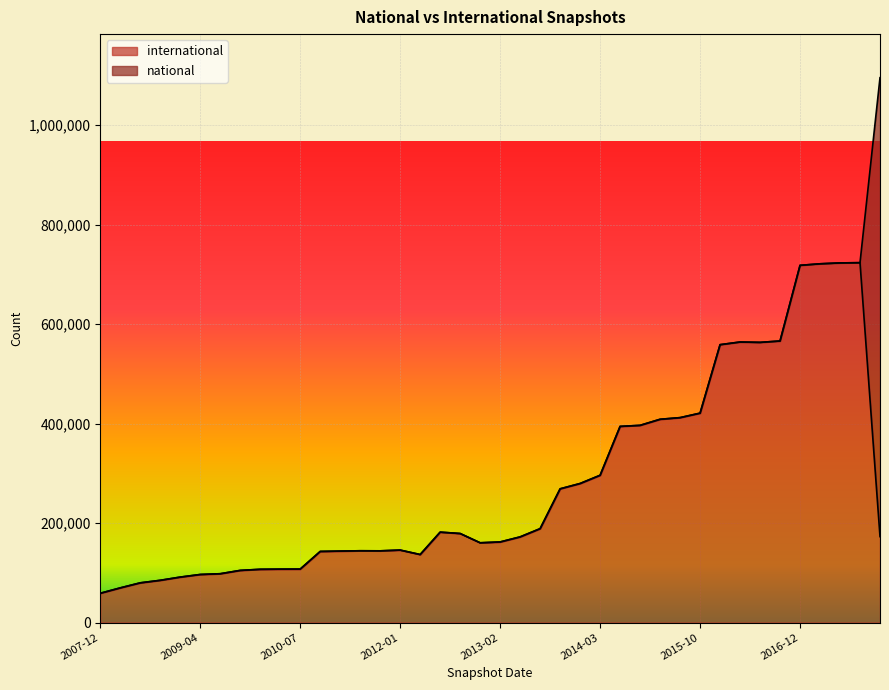

Between 2017-07-24 and 2012-03-26, which is larger?

2017-07-24